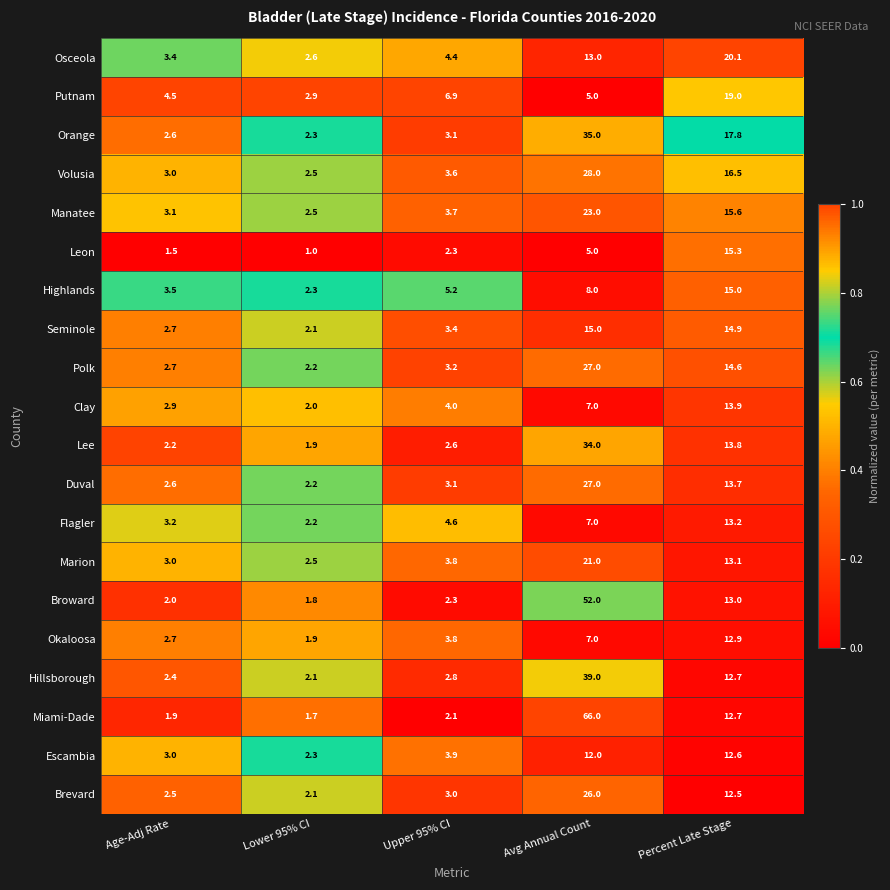

What is the total value across all series at Avg Annual Count?

457.0